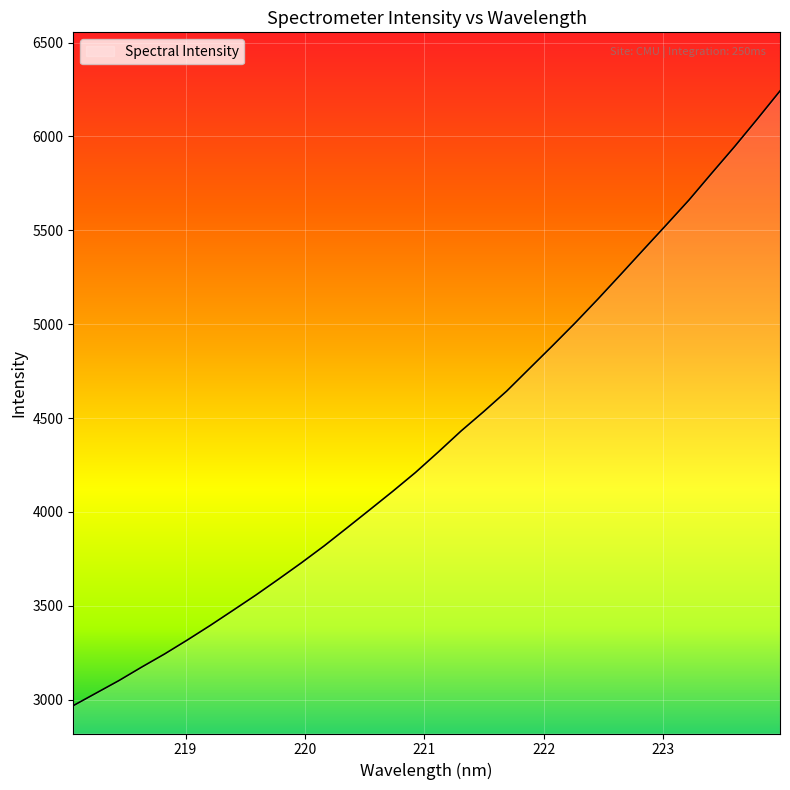

What is the difference between the maximum and minimum values?

3273.5